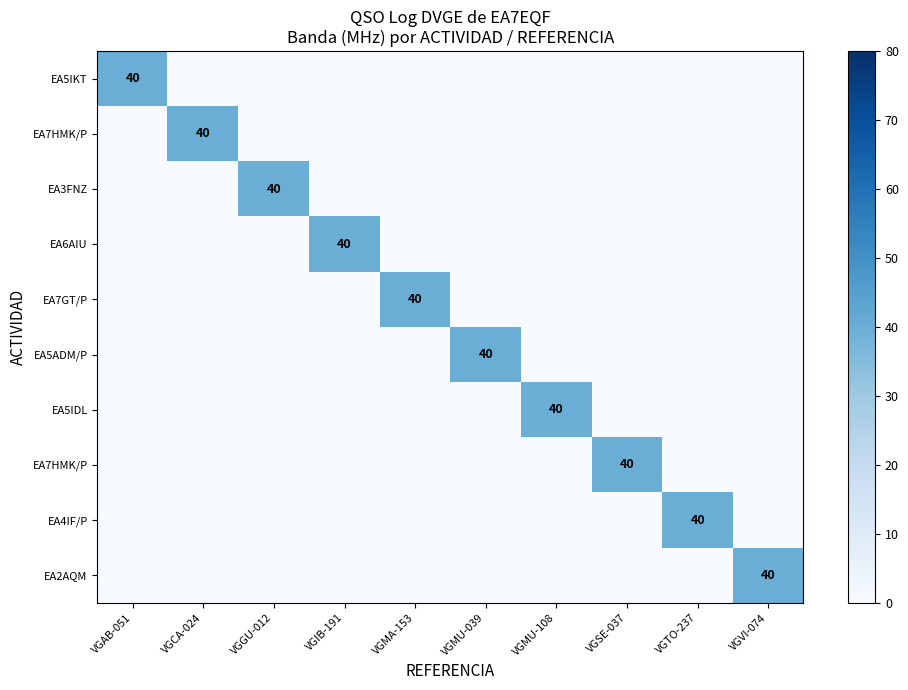

What is the total value across all series at VGIB-191?

40